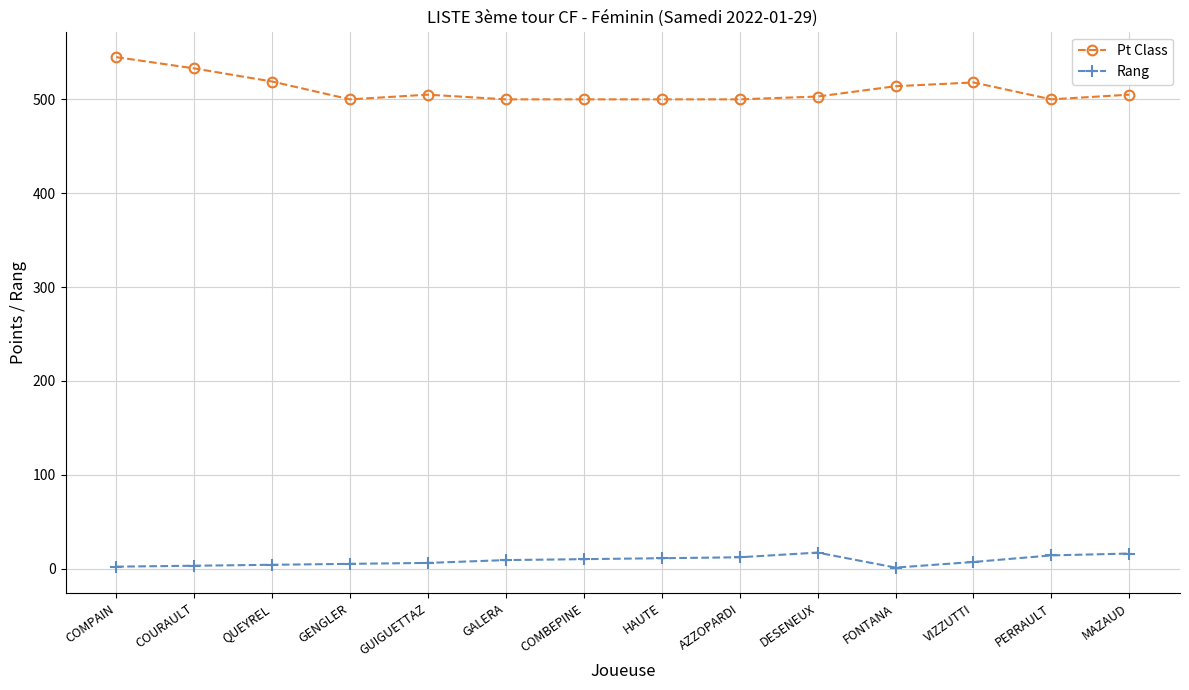

What is the maximum value for Pt Class?

545